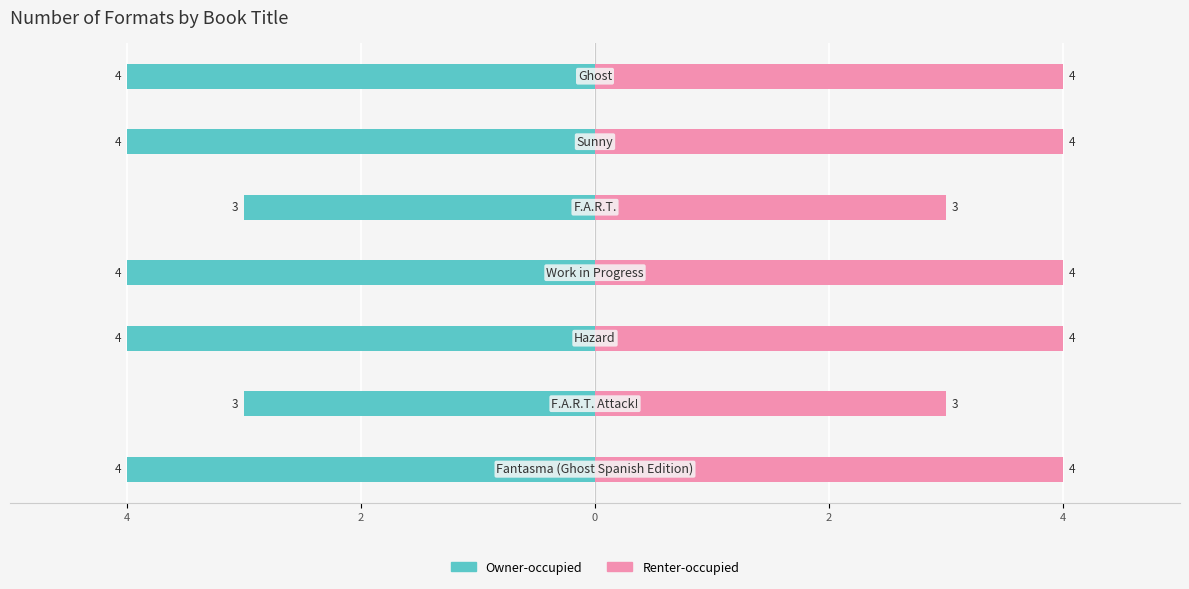

How many Owner-occupied values are between -4 and -3?

7